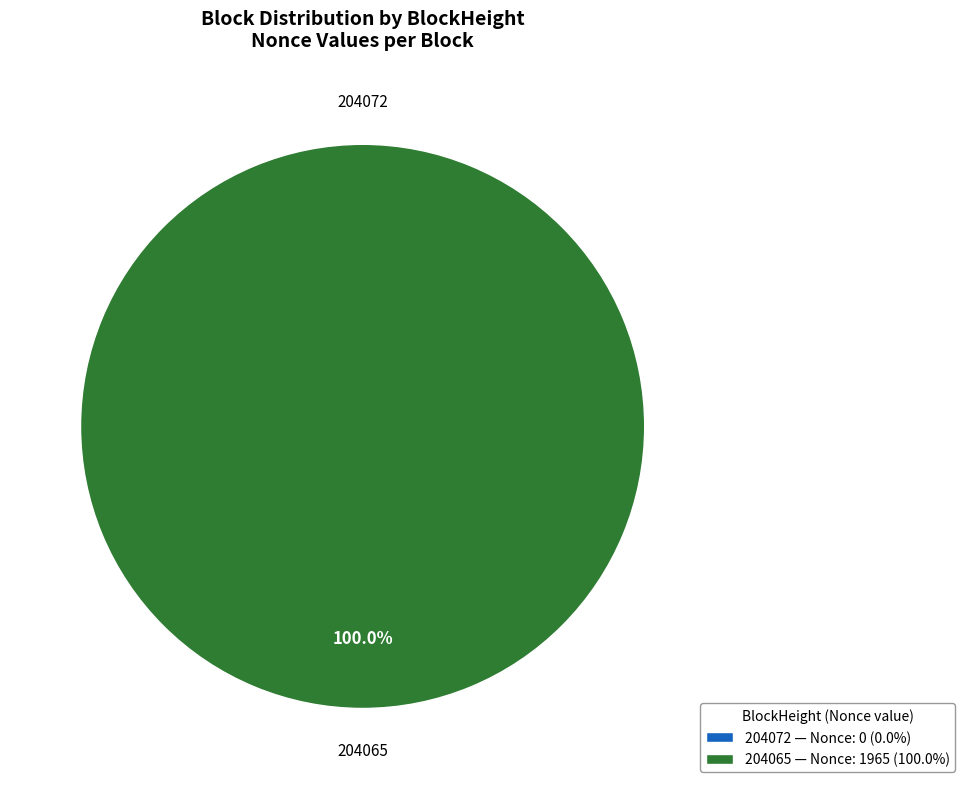

Rank the categories by value from lowest to highest.

204072, 204065